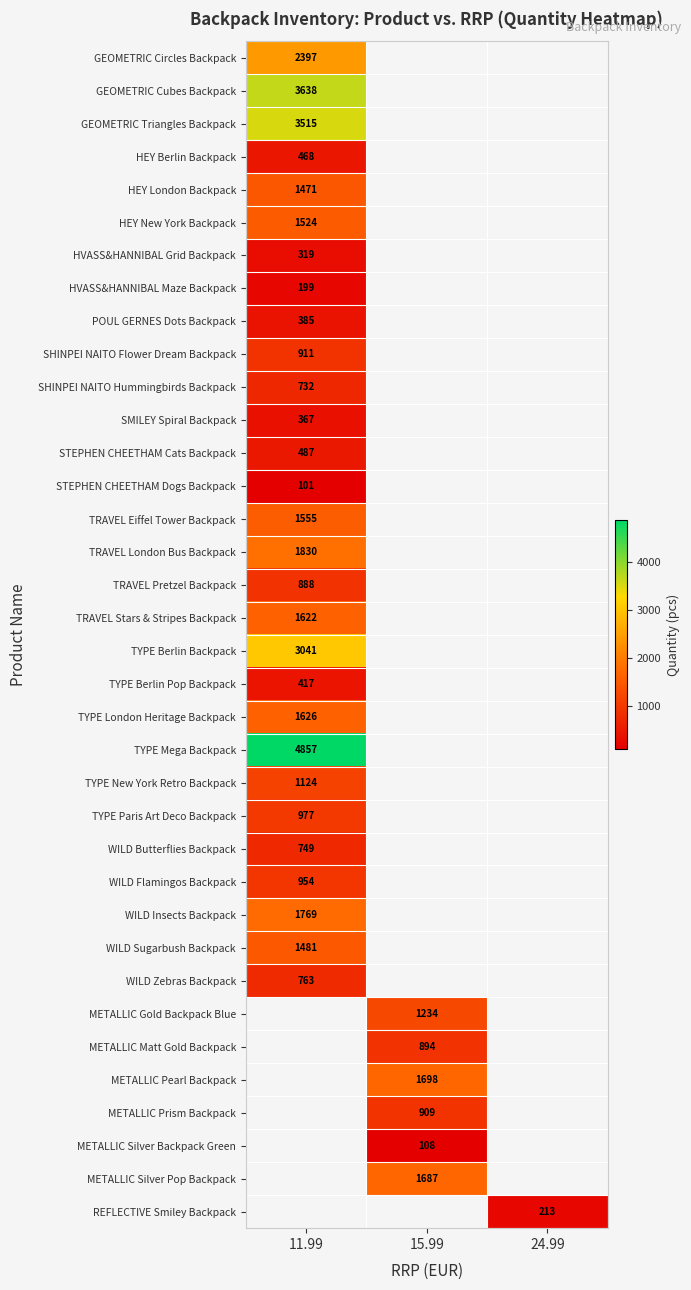

How many series are shown in this chart?

36